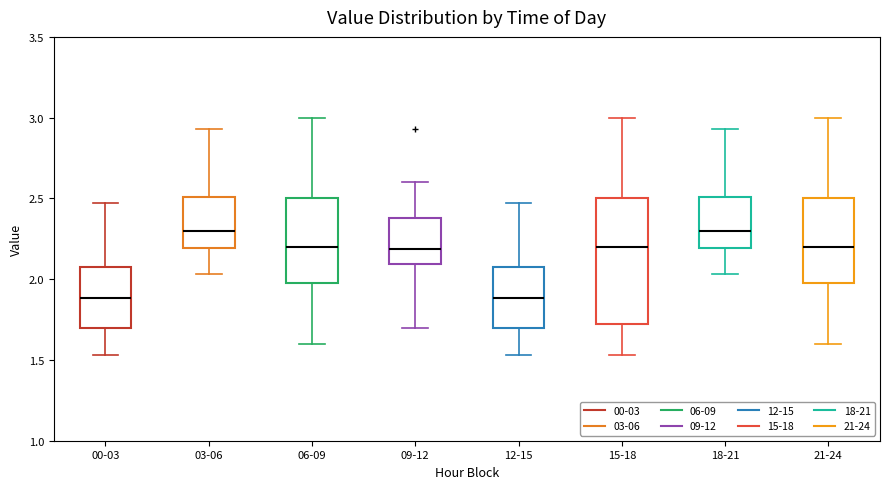

Where does the median line of the box for 15-18 sit on the y-axis? The values are not printed on the chart, so give them approximately, as read against the axis.

2.20